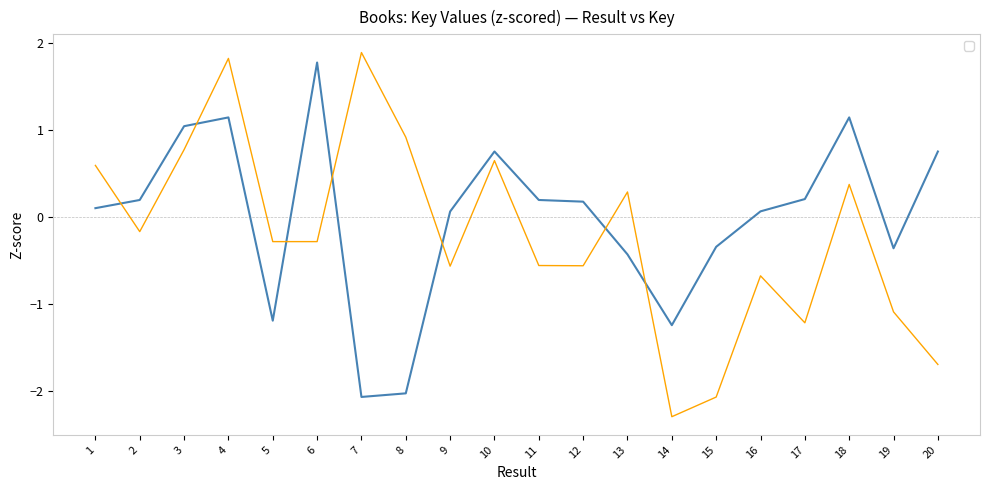

Reading left to right, list all the values displayed in this chart.

1=0.1	2=0.2	3=1.0	4=1.1	5=-1.2	6=1.8	7=-2.1	8=-2.0	9=0.1	10=0.8	11=0.2	12=0.2	13=-0.4	14=-1.2	15=-0.3	16=0.1	17=0.2	18=1.1	19=-0.4	20=0.8